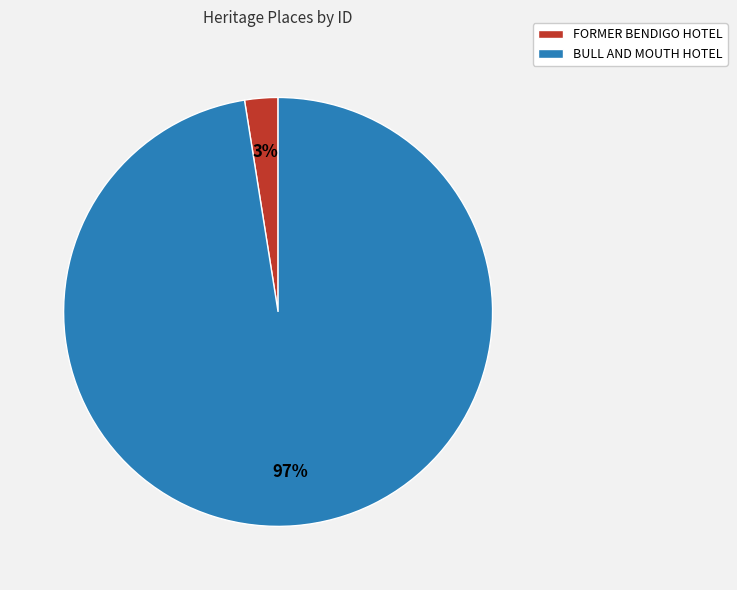

To the nearest percent, what is the combined percentage of BULL AND MOUTH HOTEL and FORMER BENDIGO HOTEL?

100%